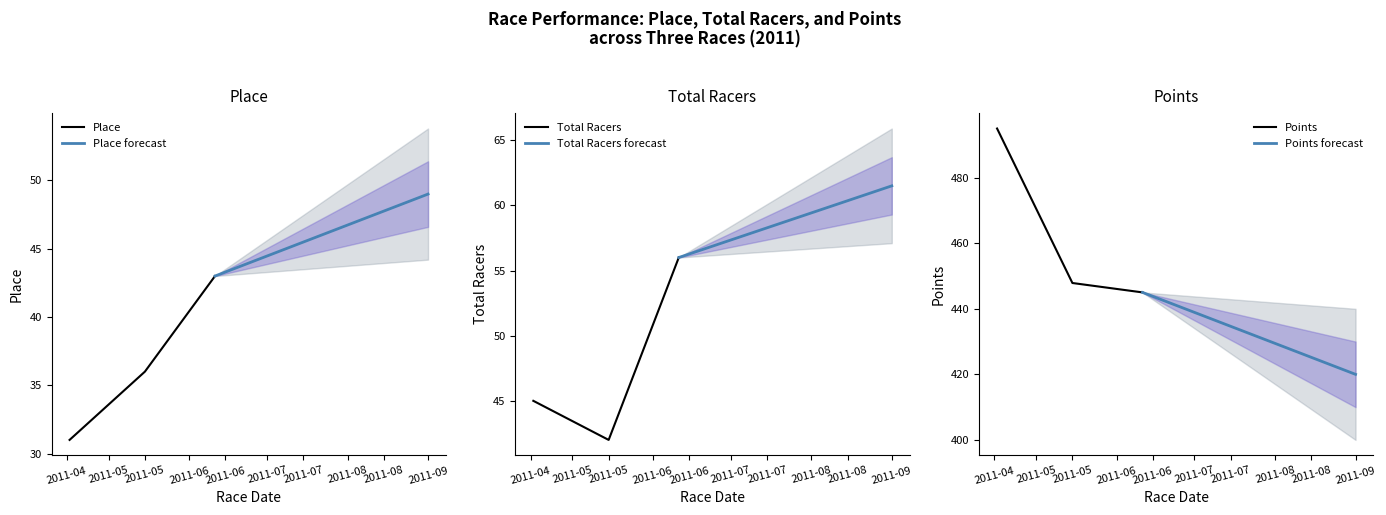

What is the highest value of the Place series?

43